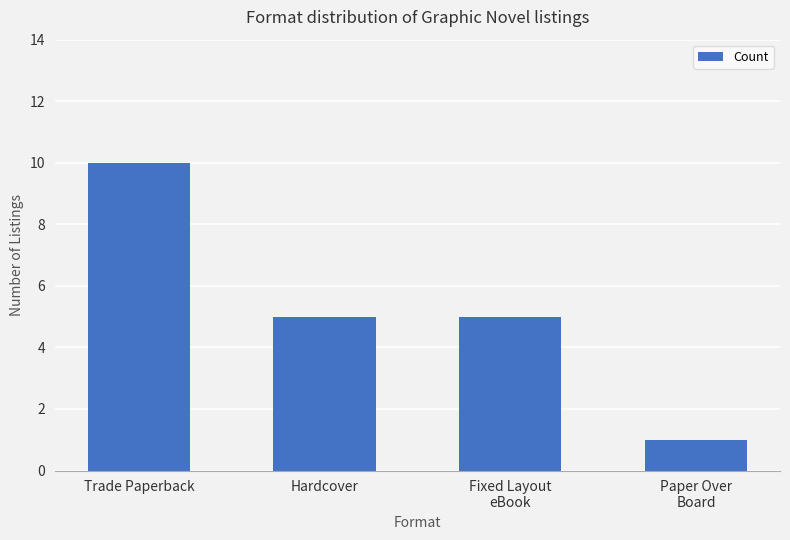

The value at Paper Over
Board is 1. True or false?

True